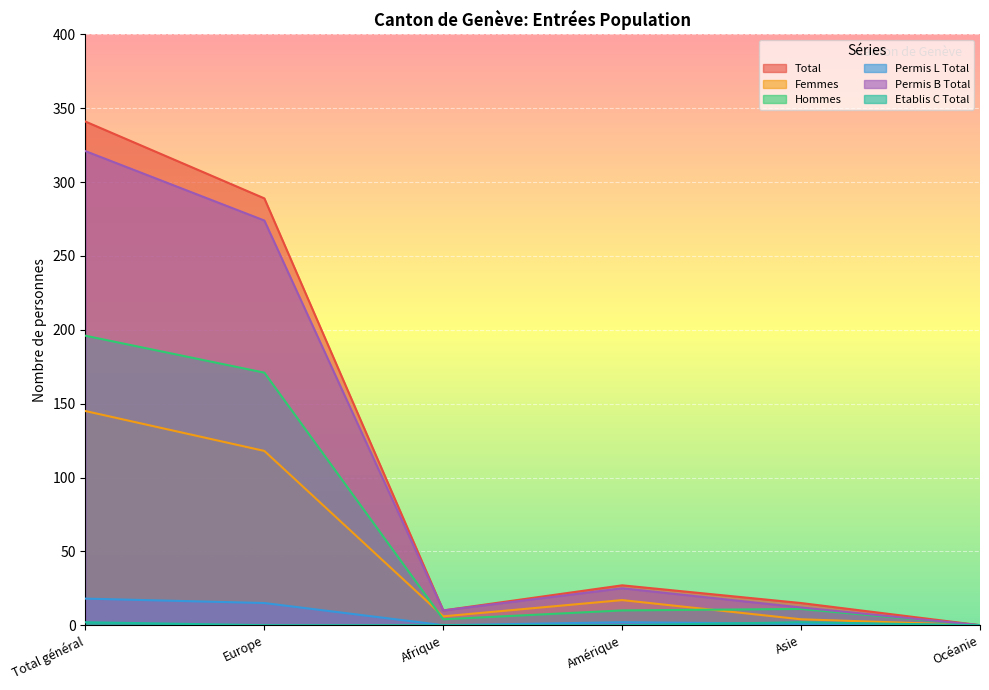

What is the spread (max minus min) of values at Asie?

14